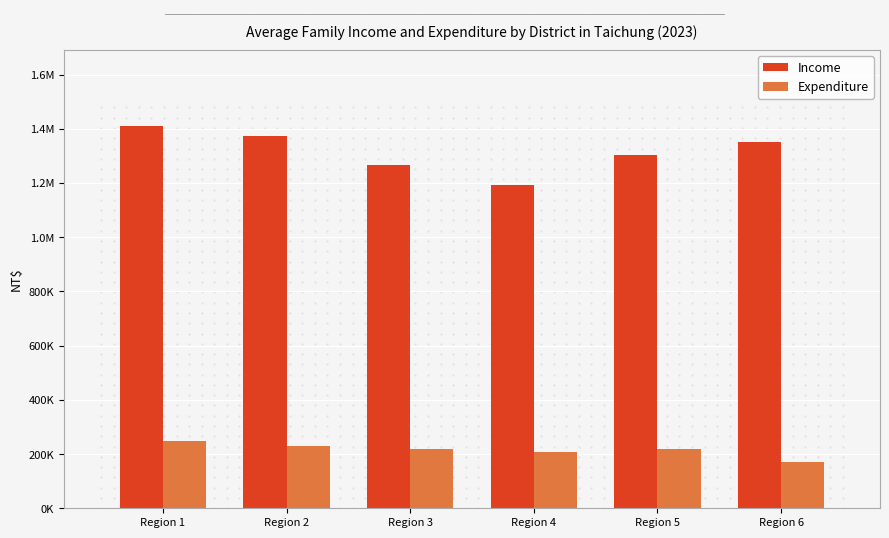

What is the sum of the Expenditure values at Region 2 and Region 3?

447638.1